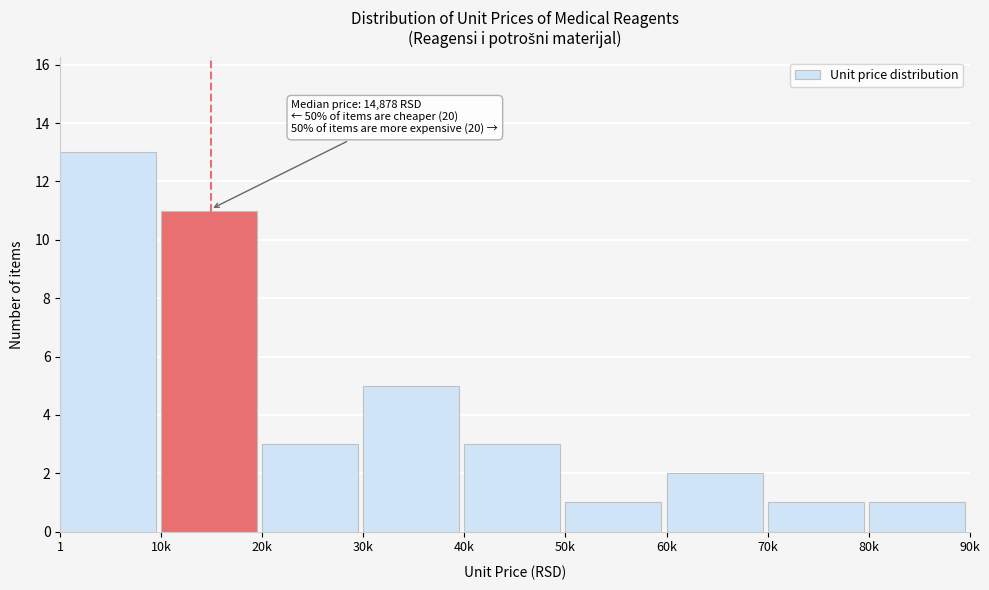

Reading left to right, transcribe all the data shown in this chart.

13	11	3	5	3	1	2	1	1